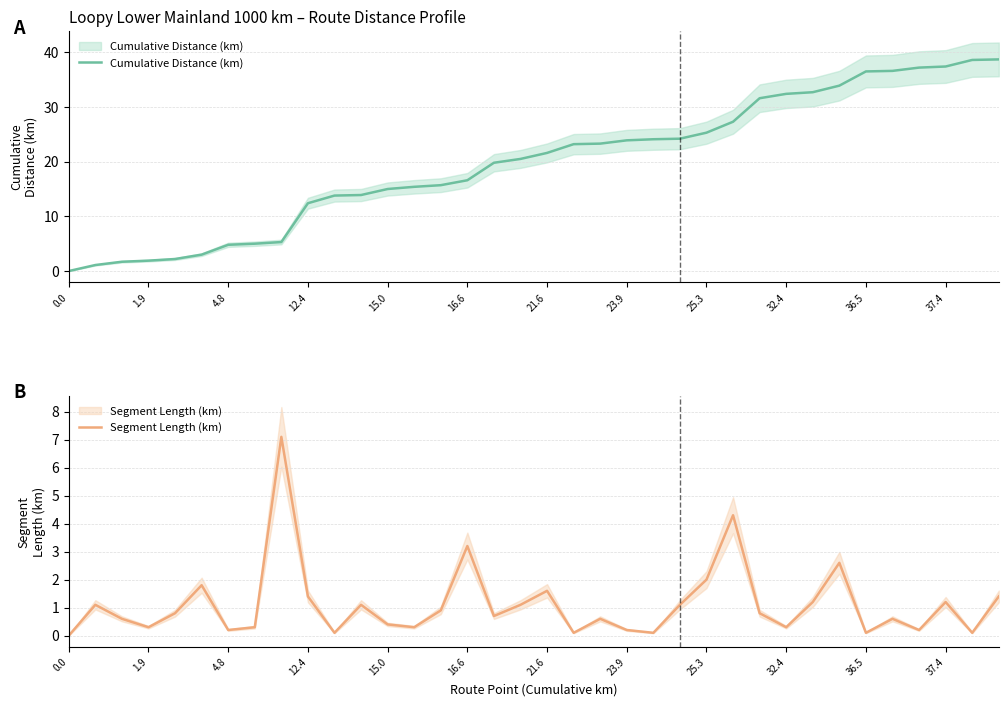

True or false: Cumulative Distance (km) has a value of 3.1 at 1.9.

False